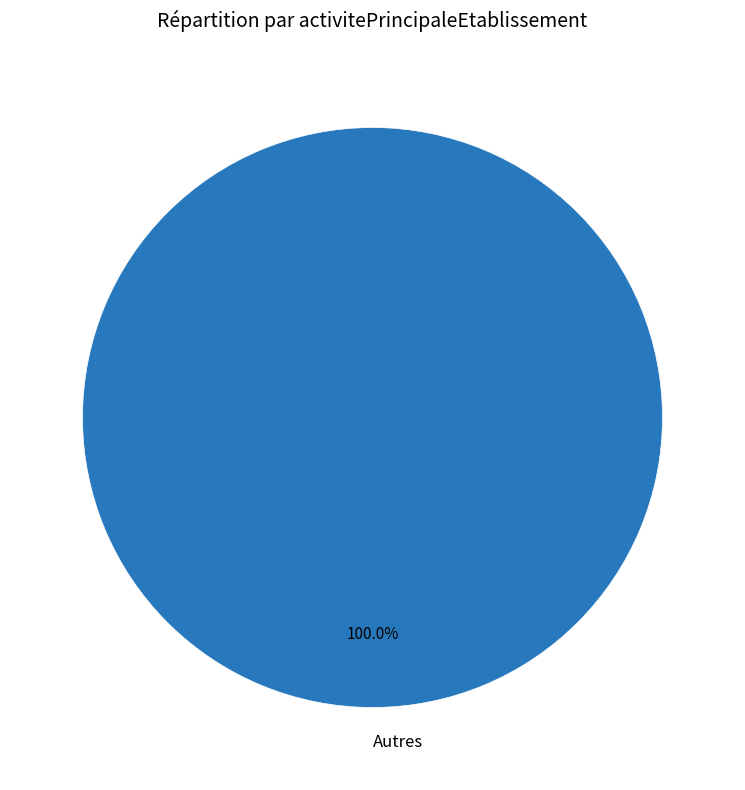

Rank the categories by value from highest to lowest.

Autres